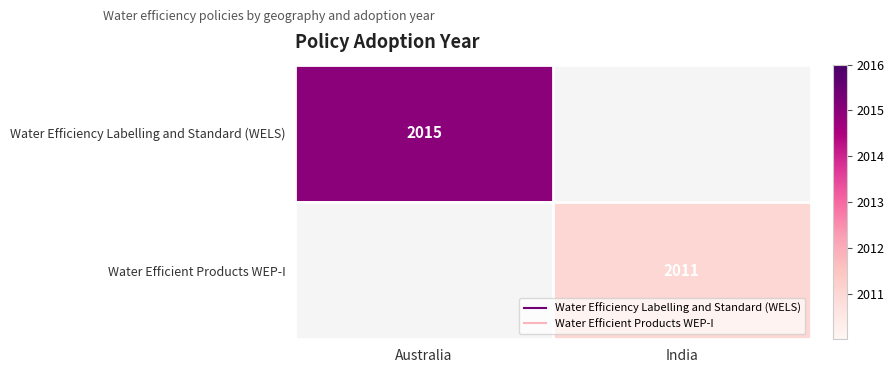

The value of Water Efficient Products WEP-I at India is 2995.3. True or false?

False